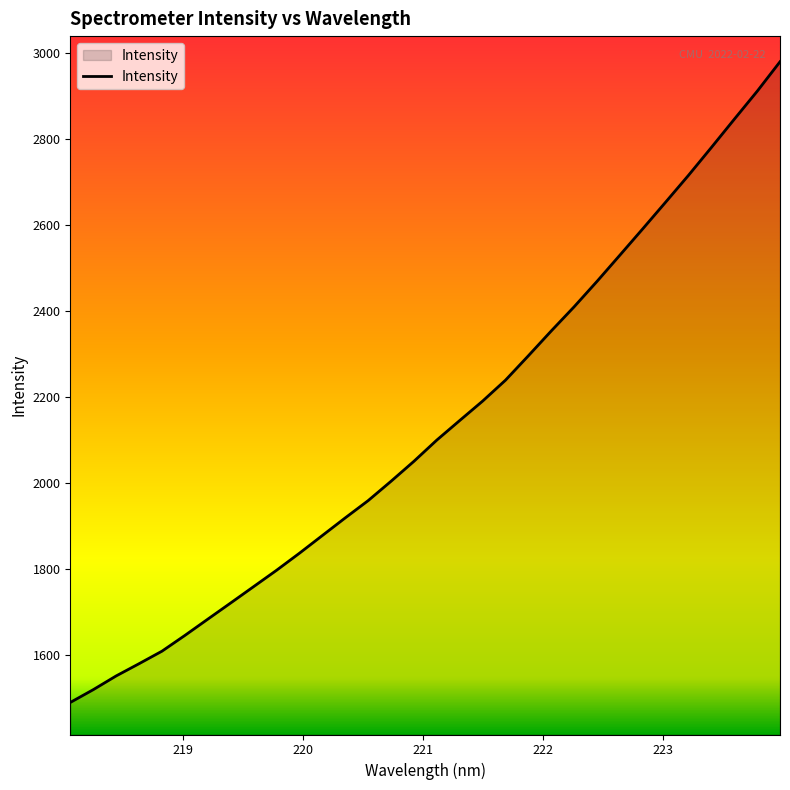

What is the difference between the maximum and minimum values?

1490.2